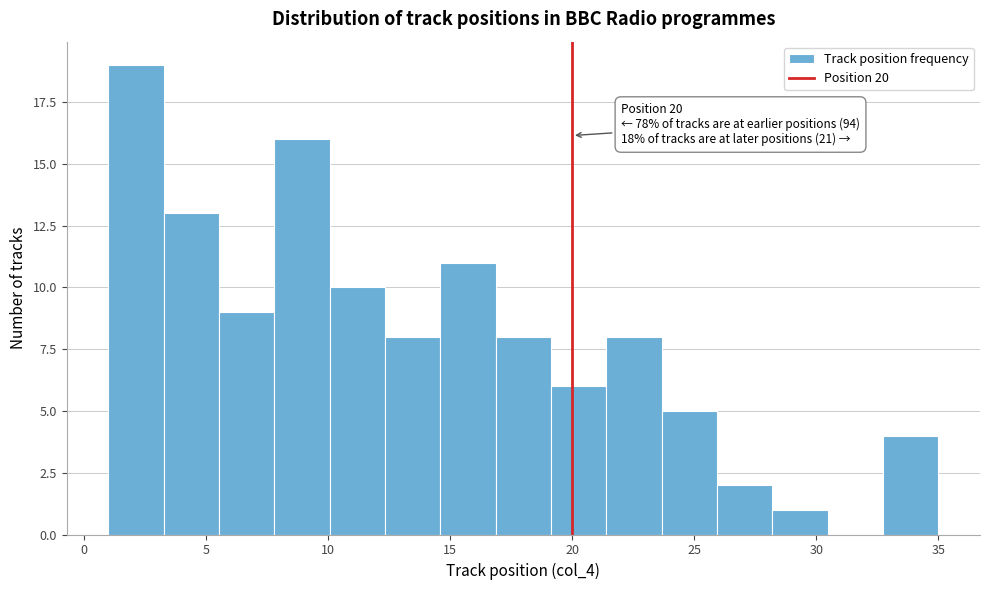

Which range on the x-axis has the tallest bar?

1.0 to 3.5